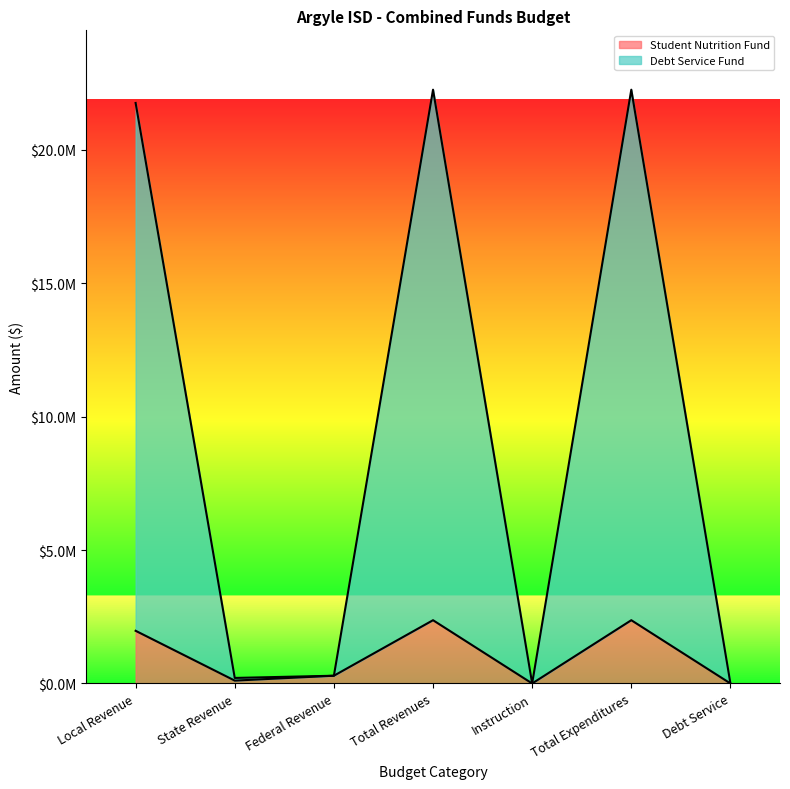

What is the label of the 1st point from the left?

Local Revenue